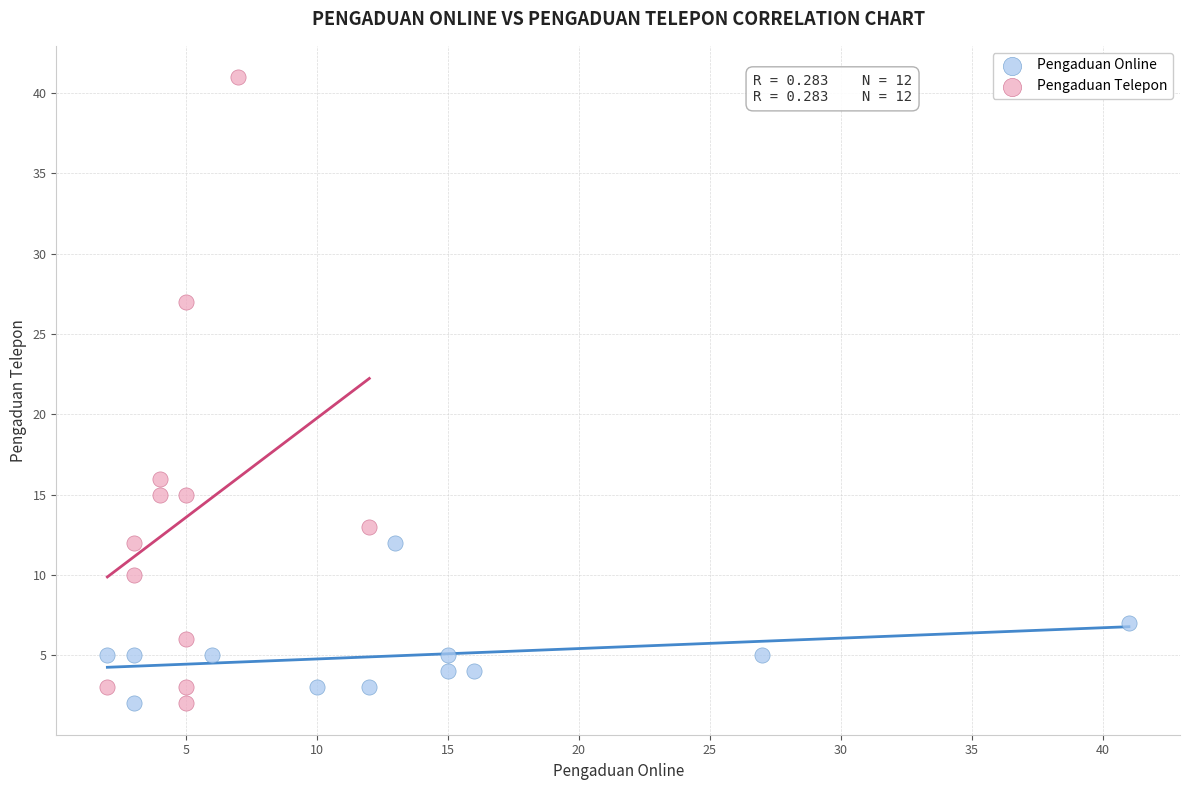

Which series has the largest Y range (max minus min)?

Pengaduan Telepon